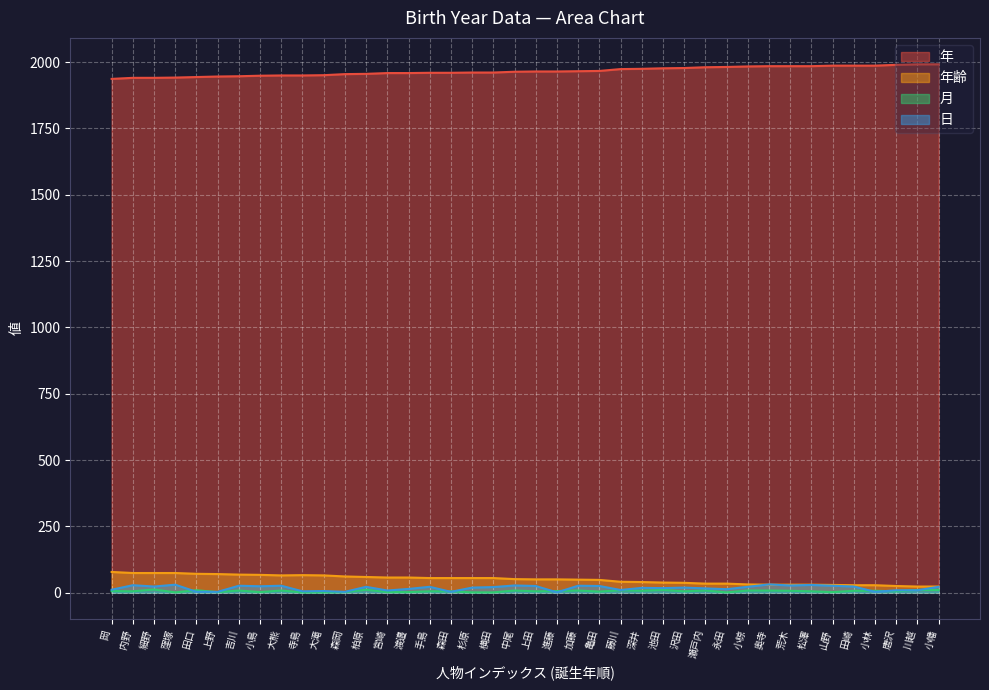

Is the value of 年 at 大熊 greater than the value of 日 at 田口?

Yes